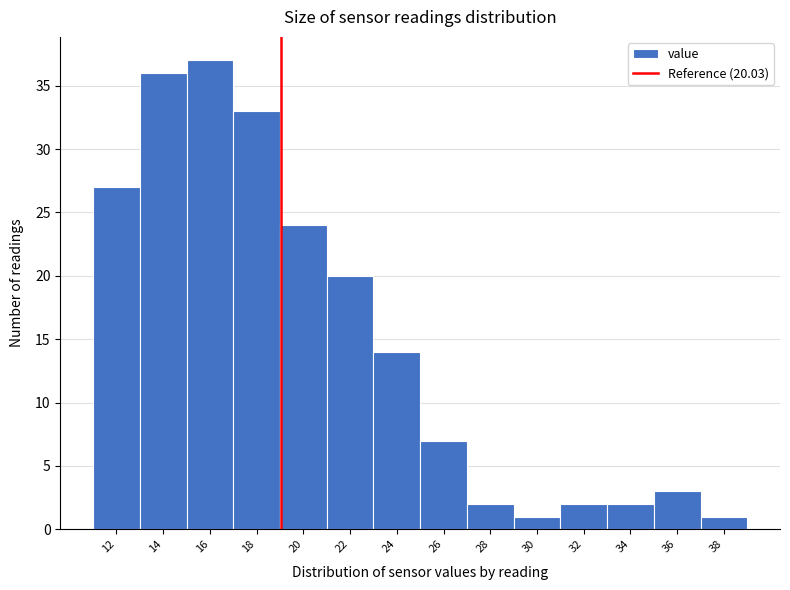

Reading left to right, extract all data points from this chart.

27	36	37	33	24	20	14	7	2	1	2	2	3	1